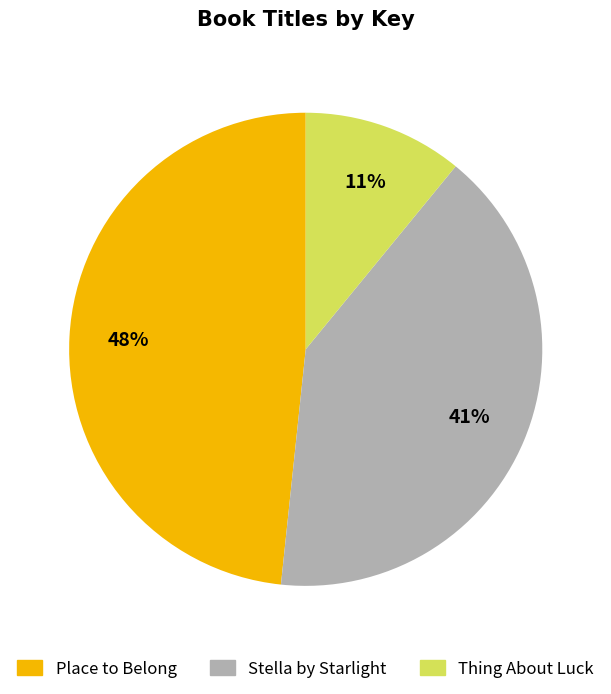

Which slice is the smallest?

Thing About Luck